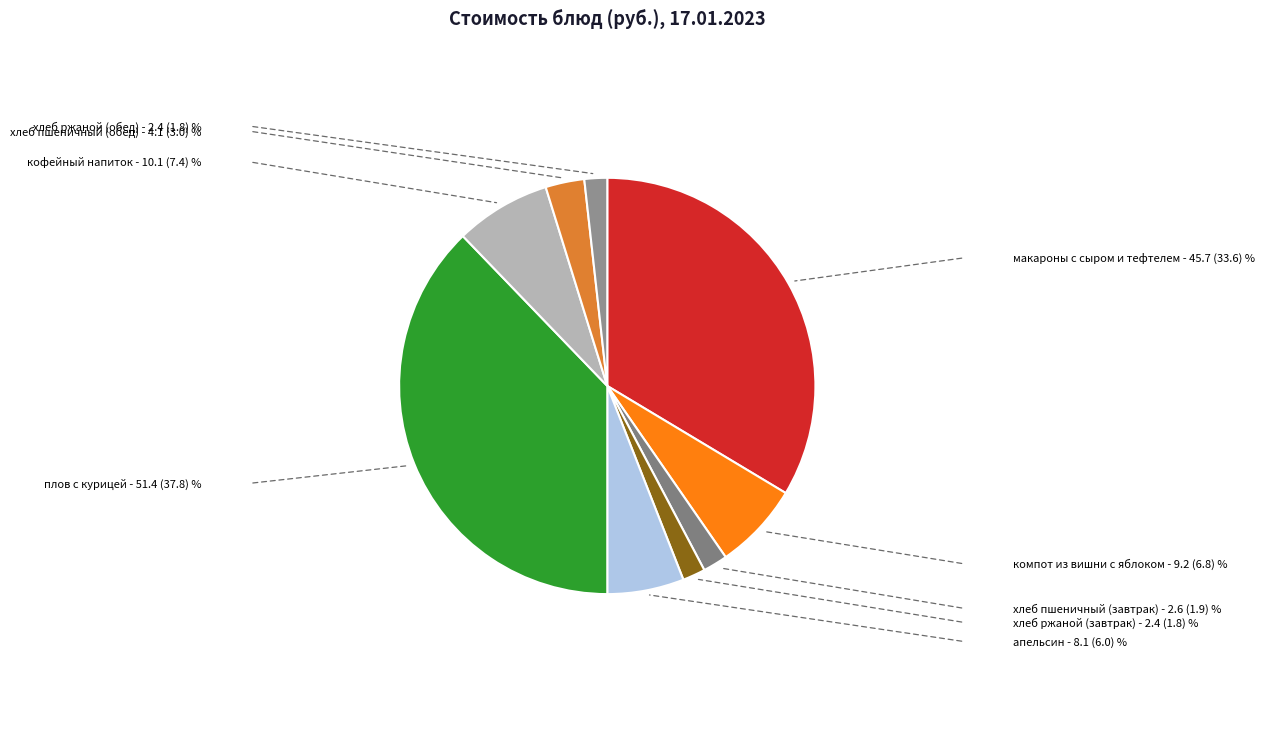

Does any single category account for the majority?

No